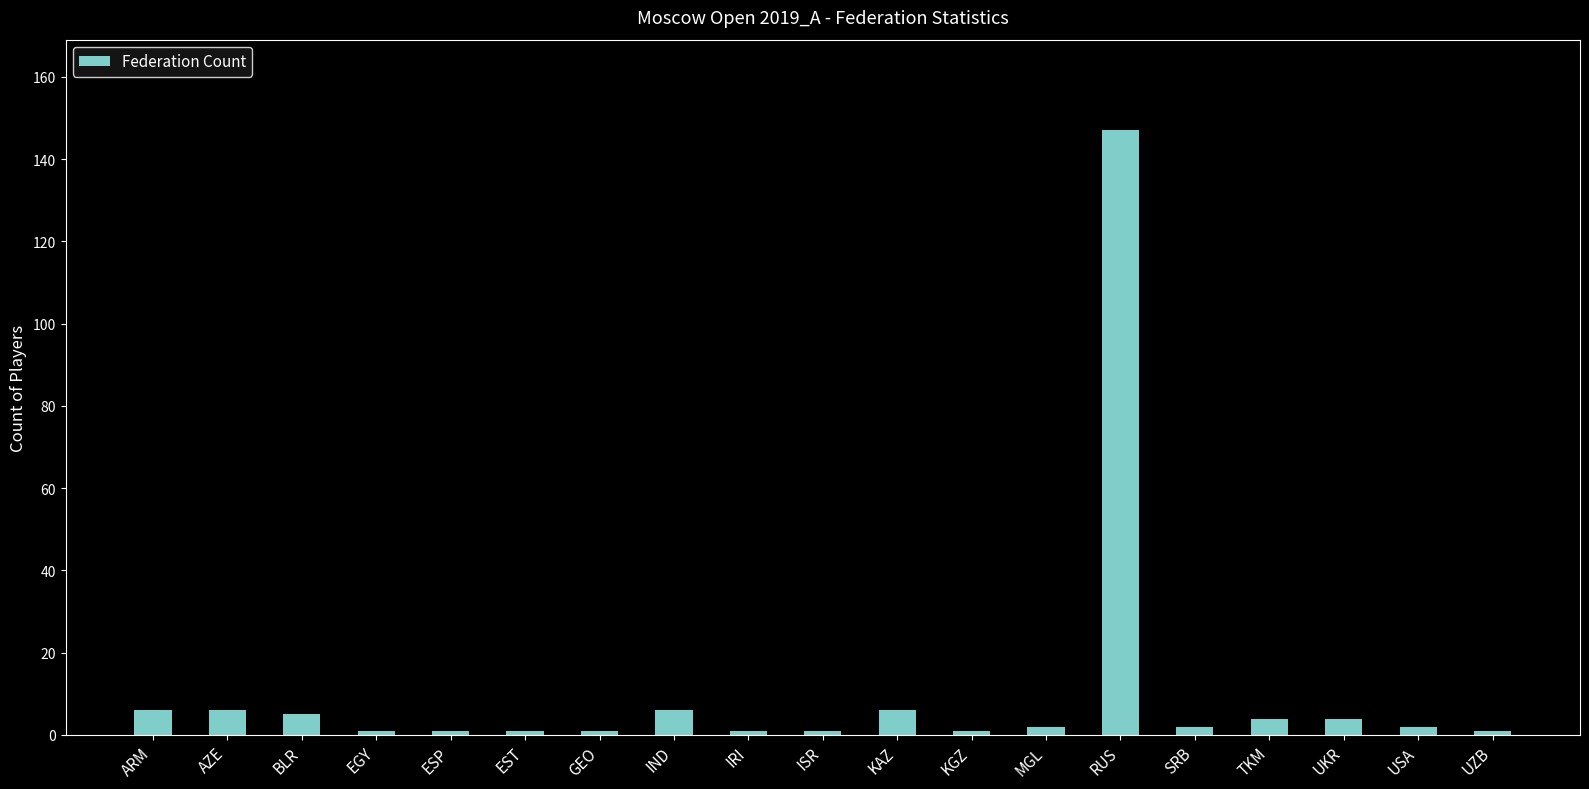

What is the difference between the maximum and minimum values?

146